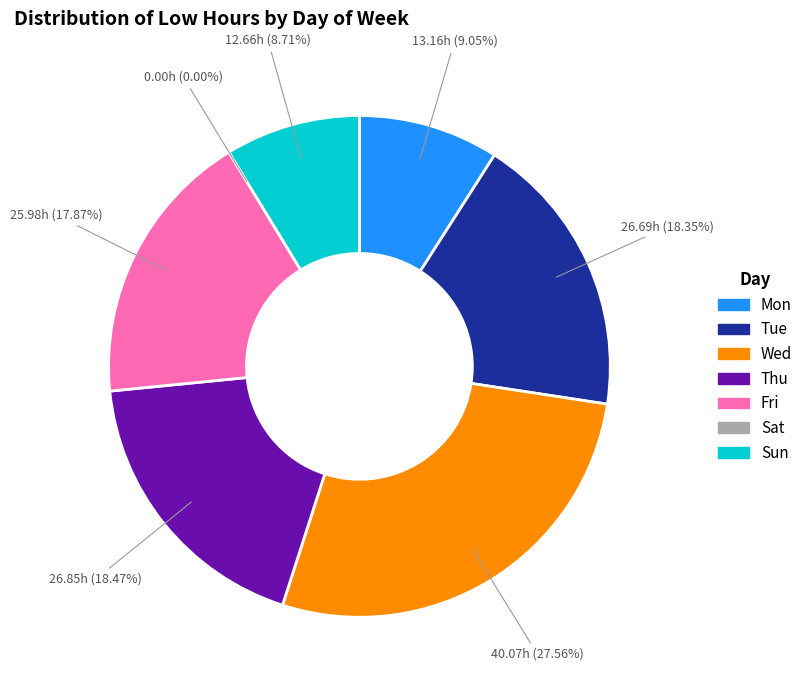

Does any single category account for the majority?

No